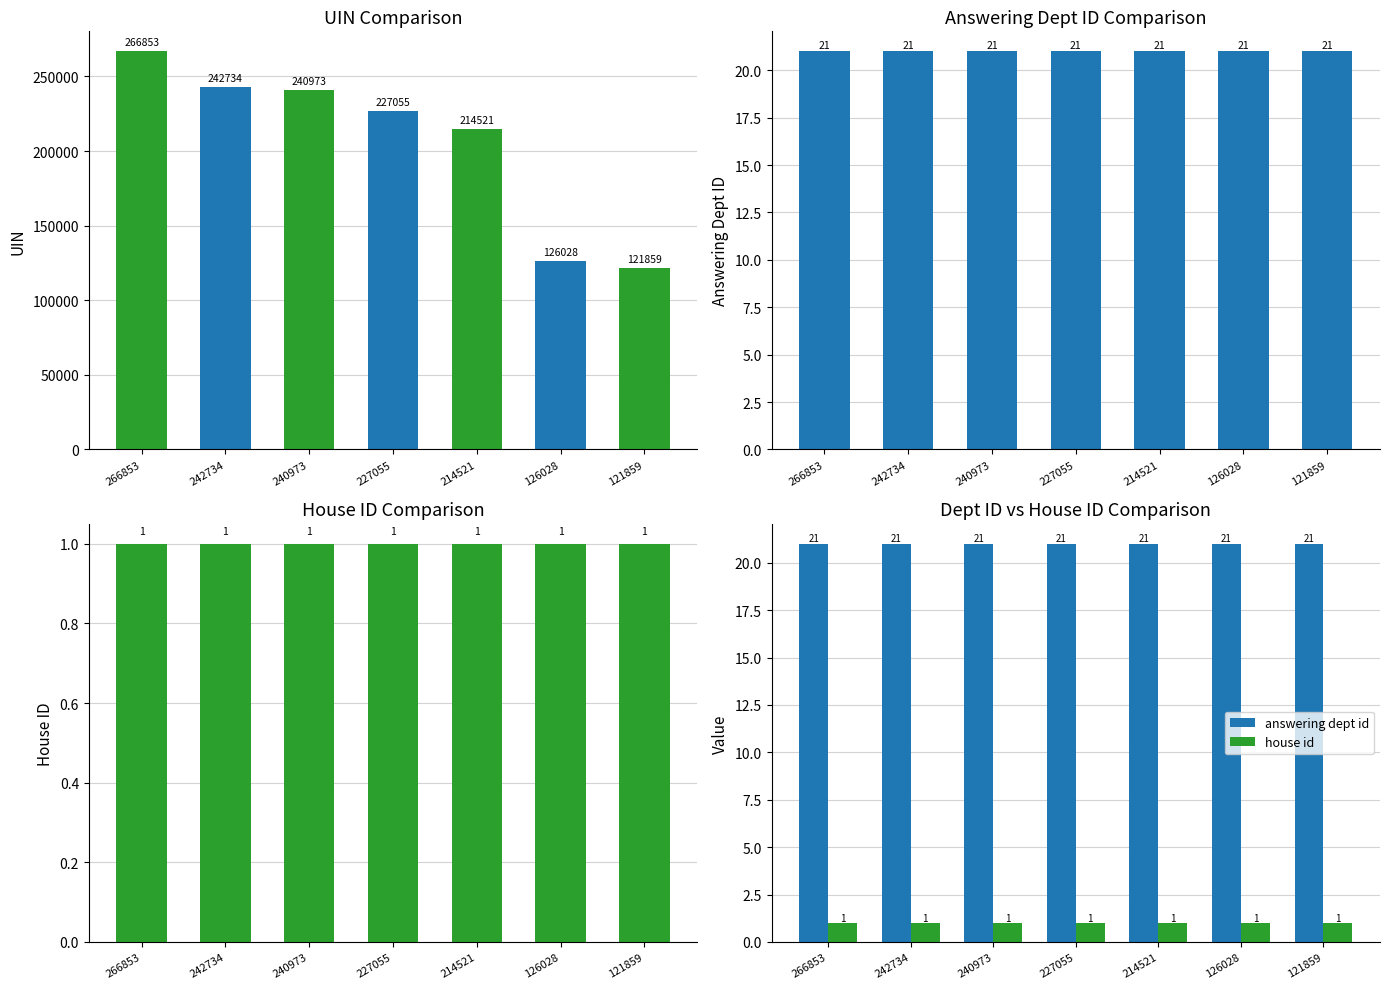

Are the bars horizontal?

No